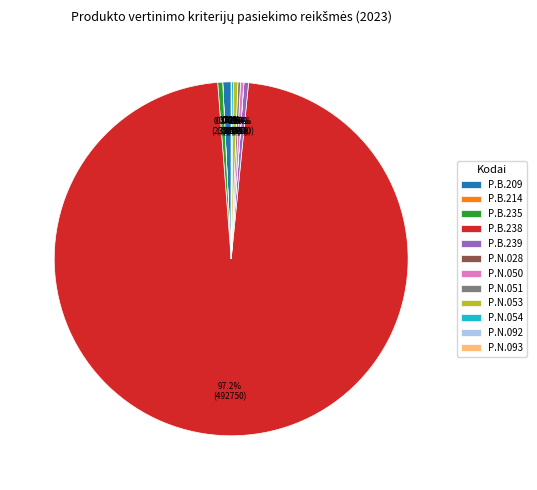

Is there any slice that represents more than half of the pie?

Yes